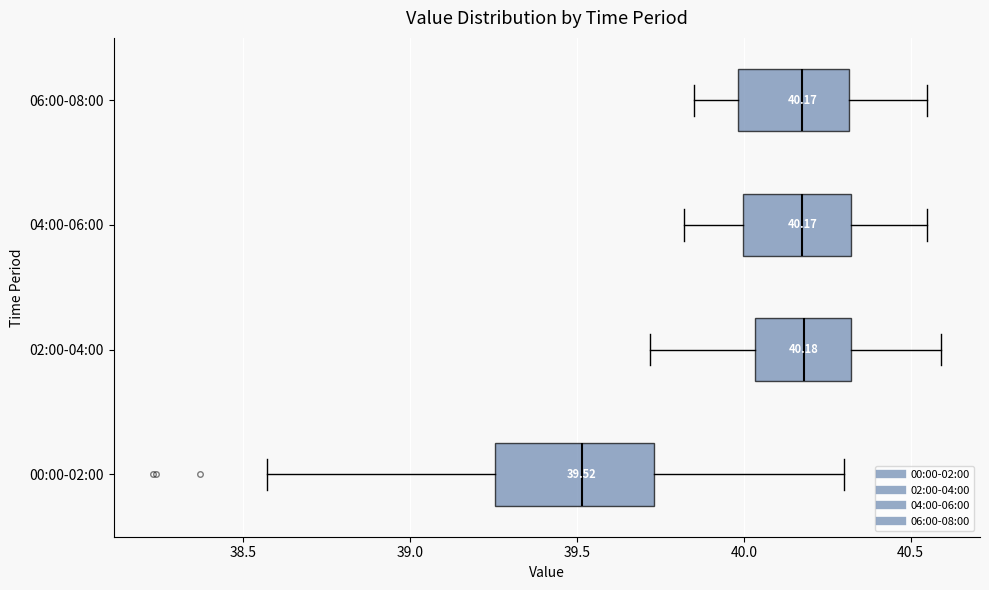

Which box has the furthest to the left median line?

00:00-02:00